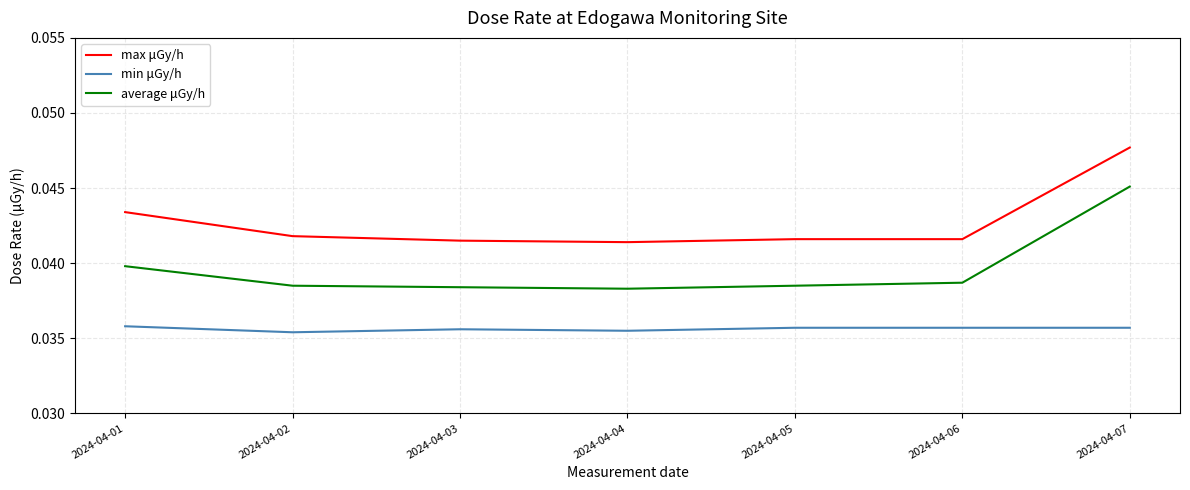

Rank the series by their maximum value, from lowest to highest.

min μGy/h, average μGy/h, max μGy/h